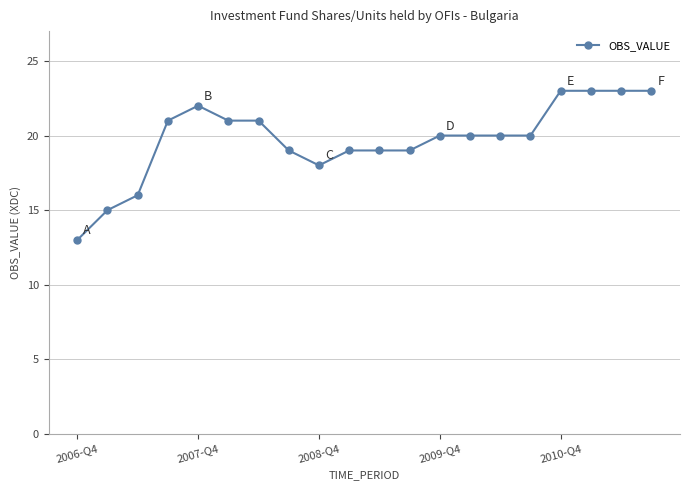

What is the value of the 12th point from the left?

19